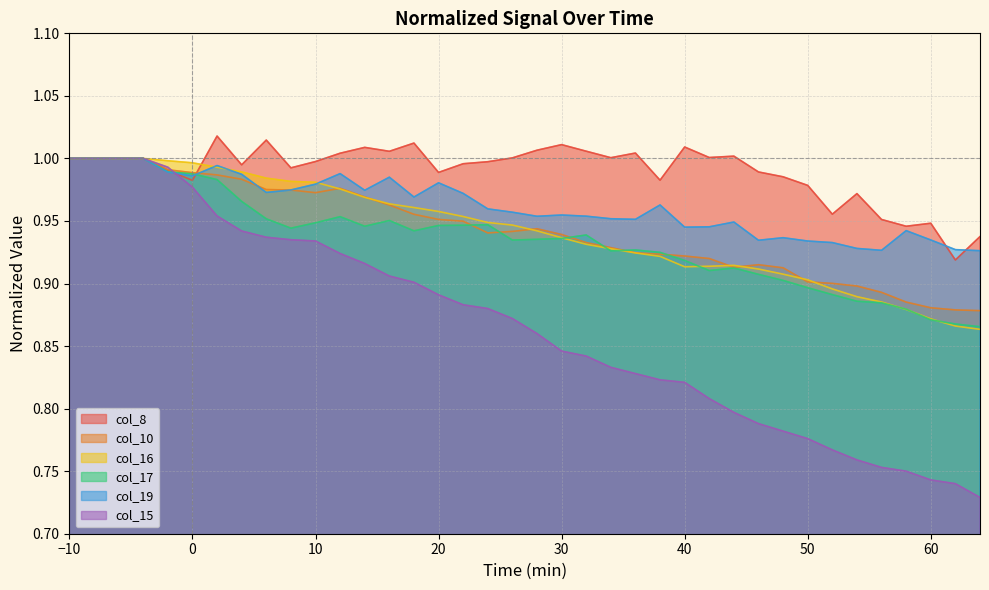

What is the value of the col_8 point at the 1st from the left?

1.0